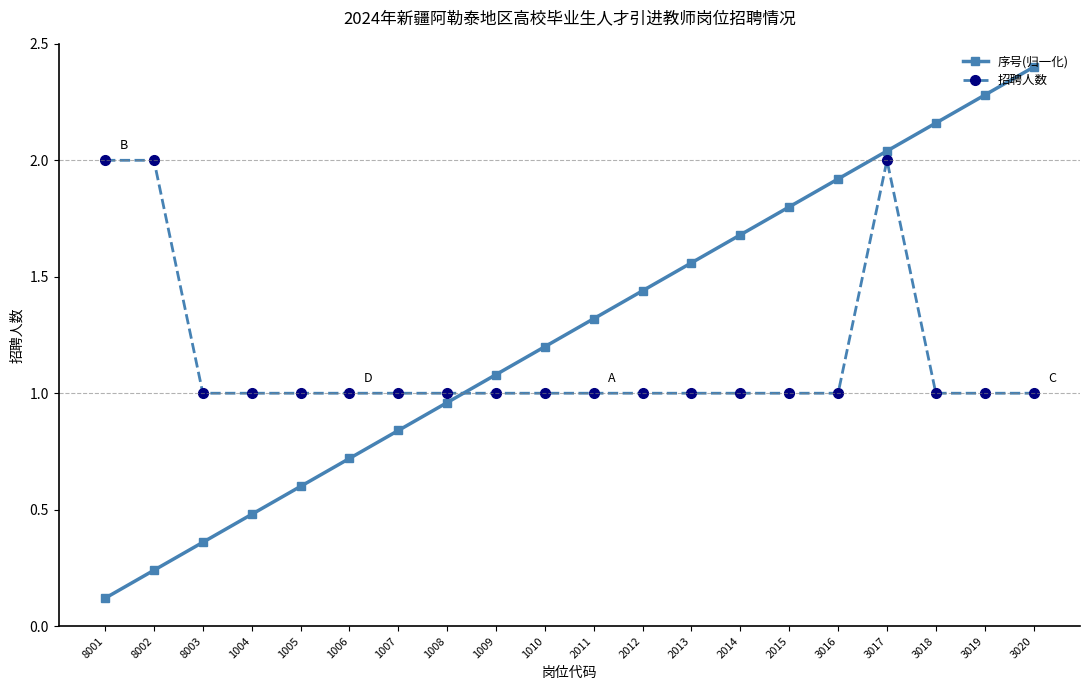

True or false: 招聘人数 has a value of 1.0 at 1007.

True